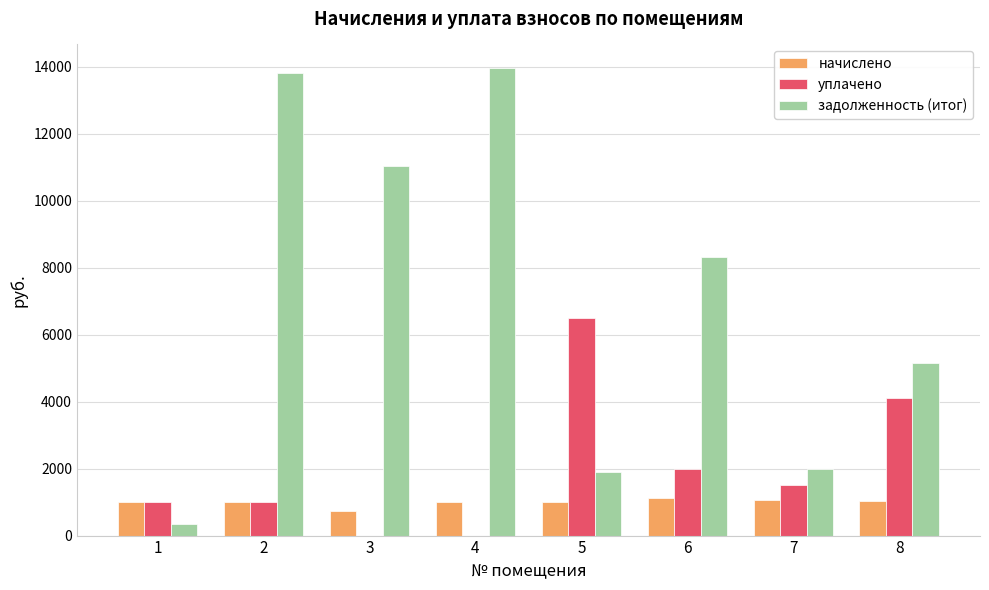

Count the number of categories in the chart.

8